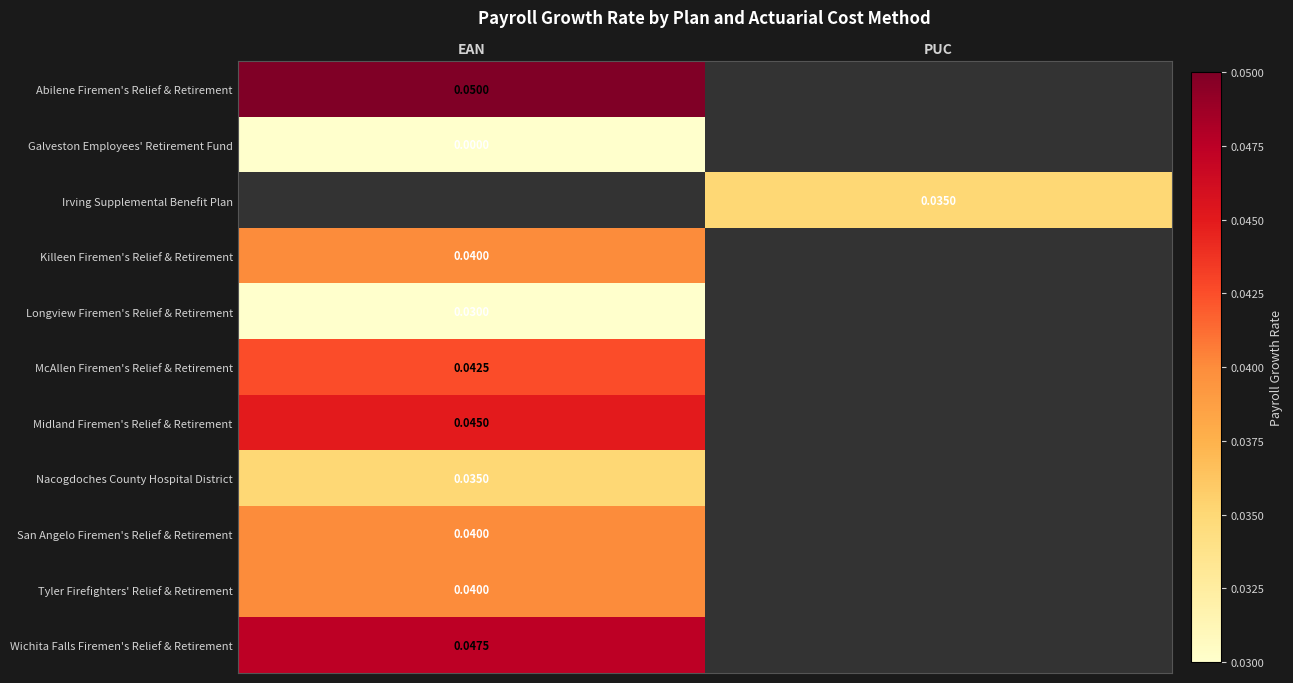

What is the maximum value shown in the chart?

0.1